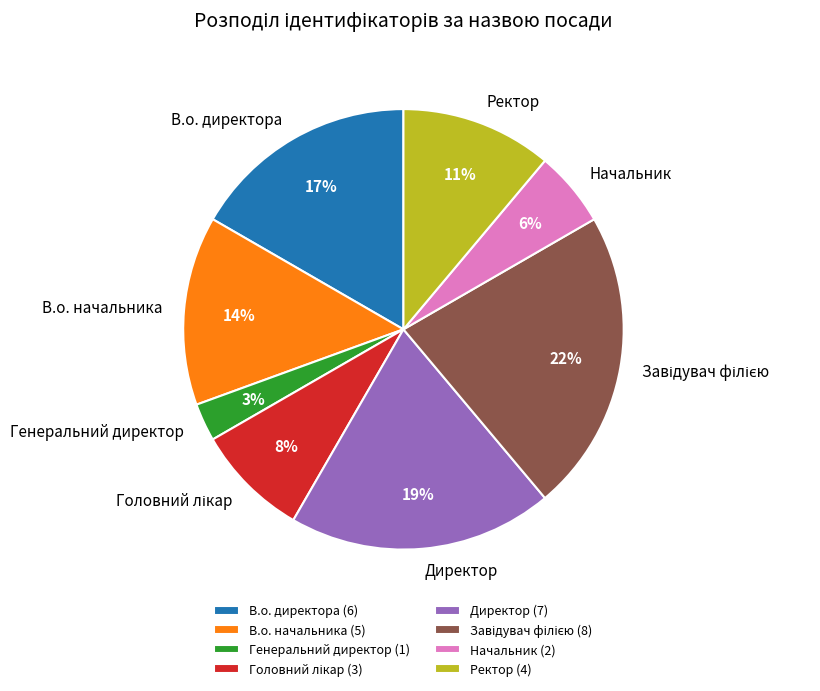

Between Ректор and Генеральний директор, which is larger?

Ректор